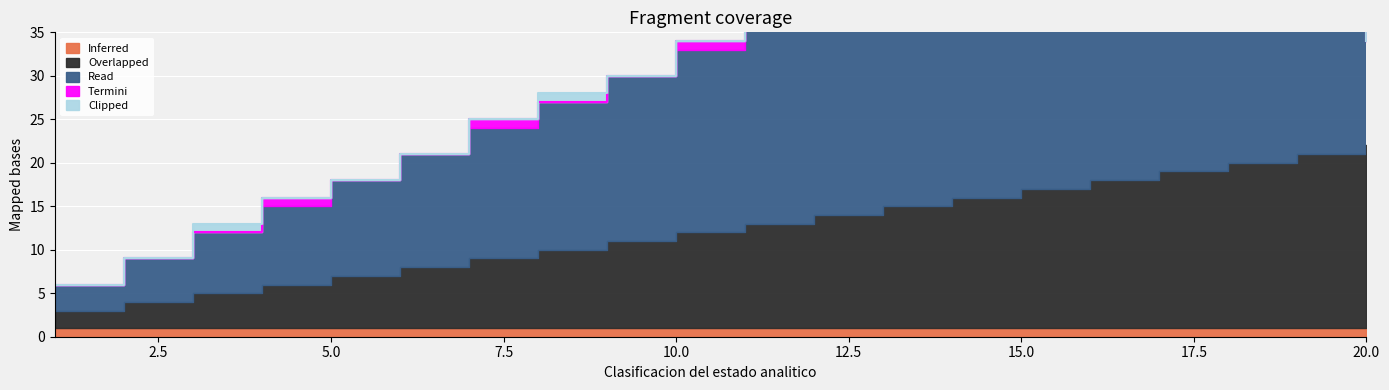

Between 6 and 10, which series saw the biggest shift?

Read